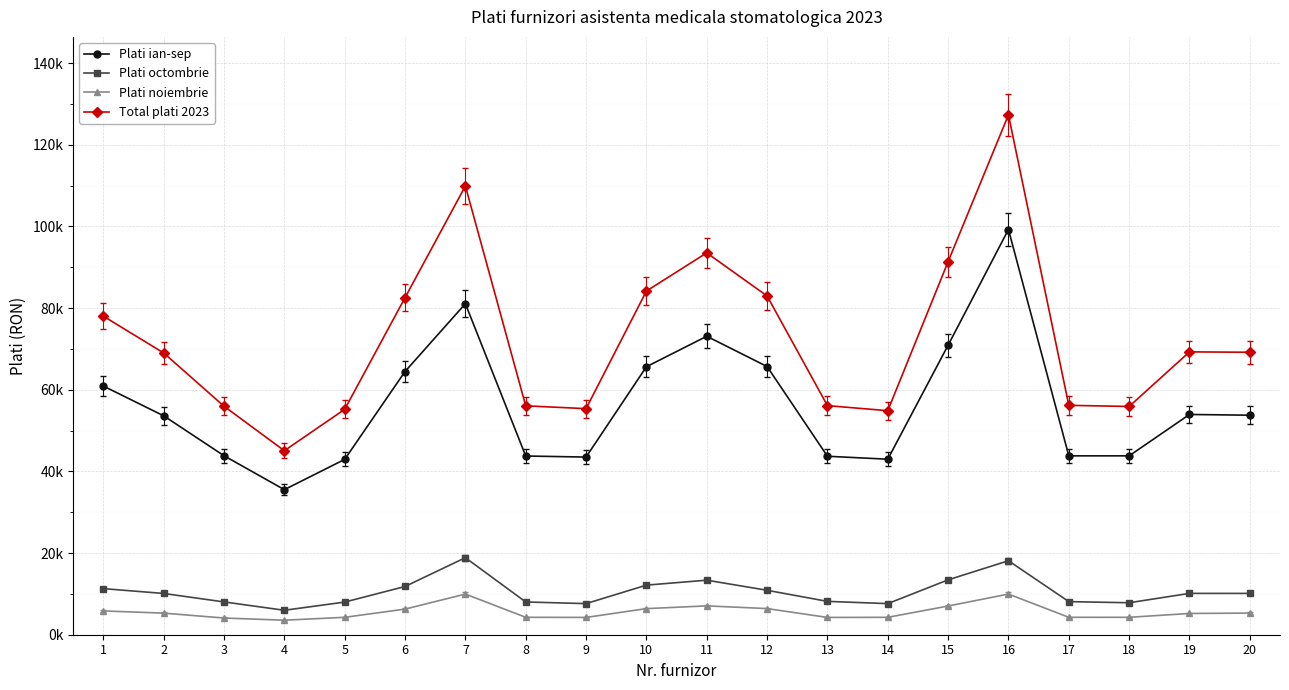

At how many categories does at least one series exceed 73603?

8